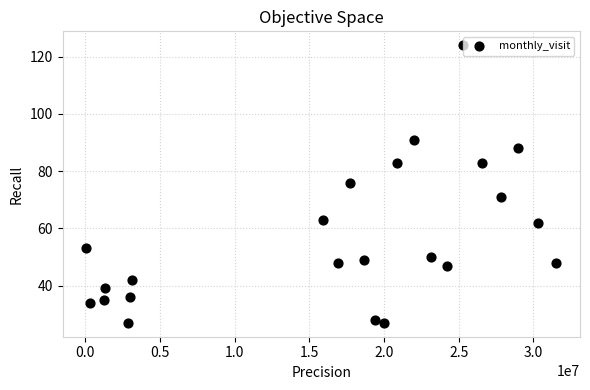

What is the range of X values (max minus min)?

31485814